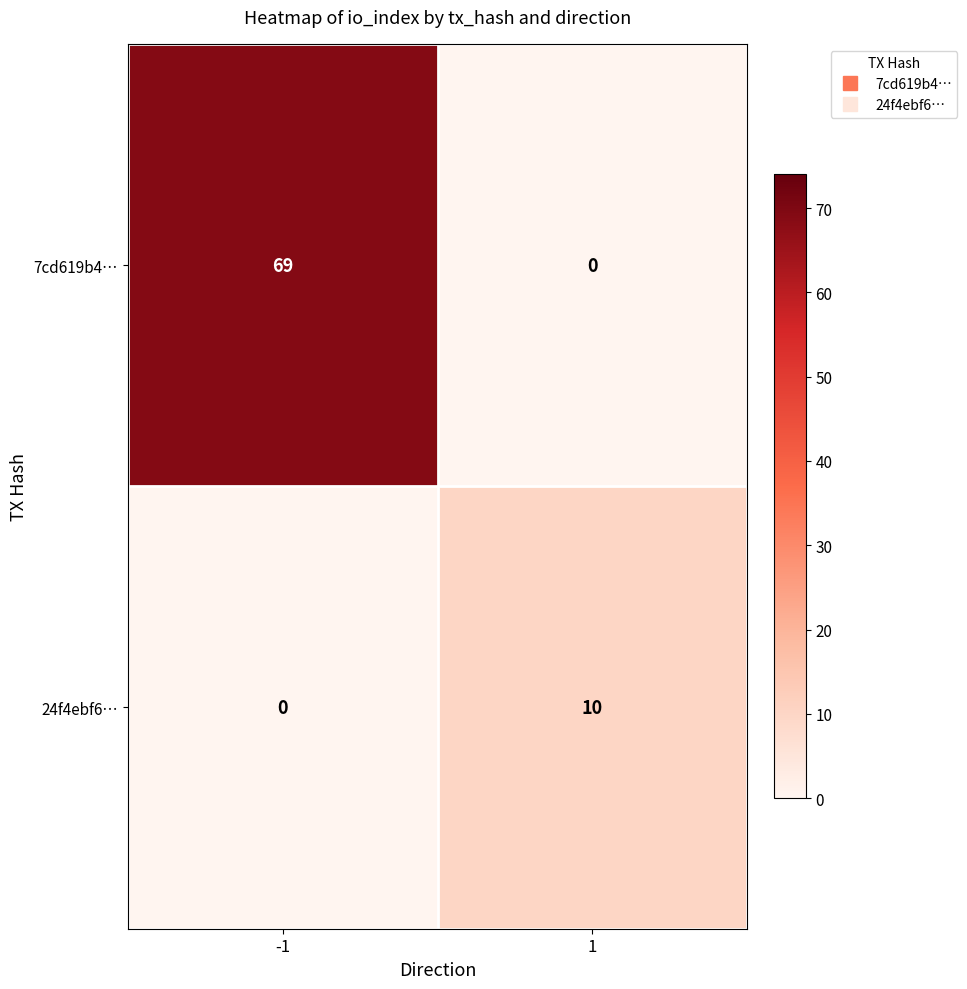

The value of 7cd619b4… at -1 is 69. True or false?

True